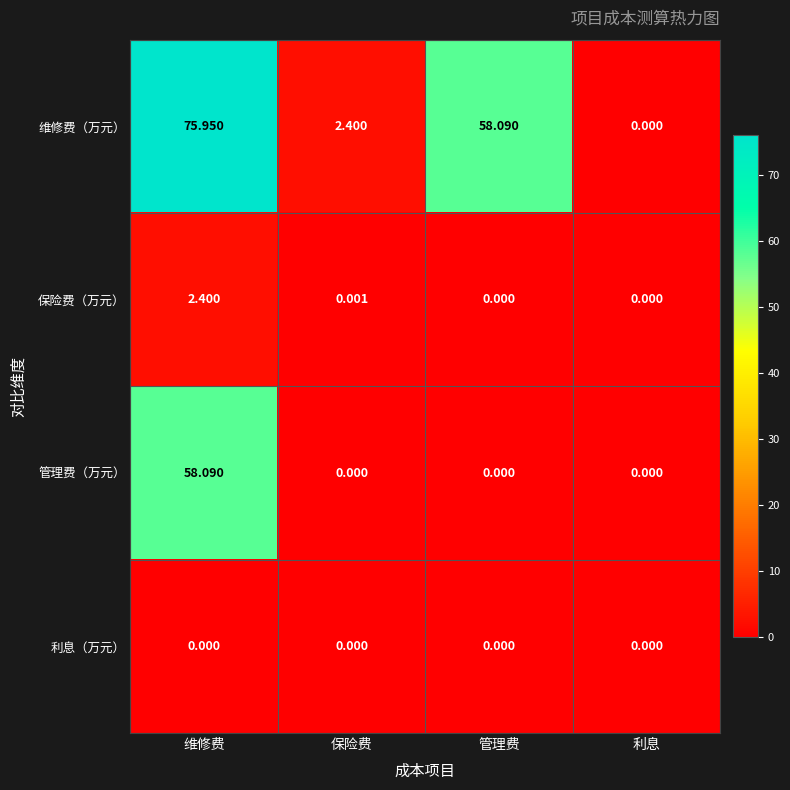

Rank the series by their maximum value, from highest to lowest.

维修费（万元）, 管理费（万元）, 保险费（万元）, 利息（万元）